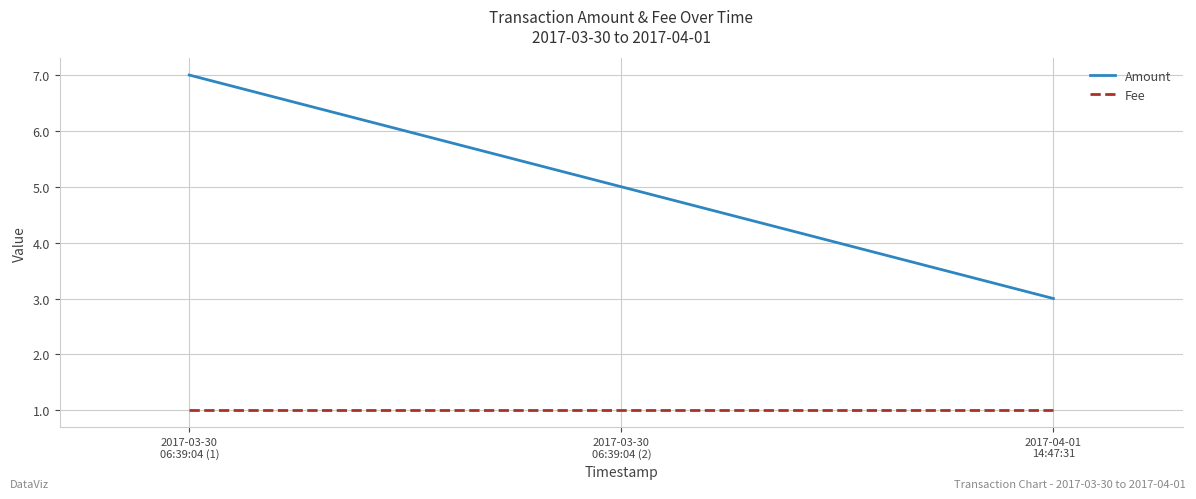

Which series has the widest spread of values?

Amount